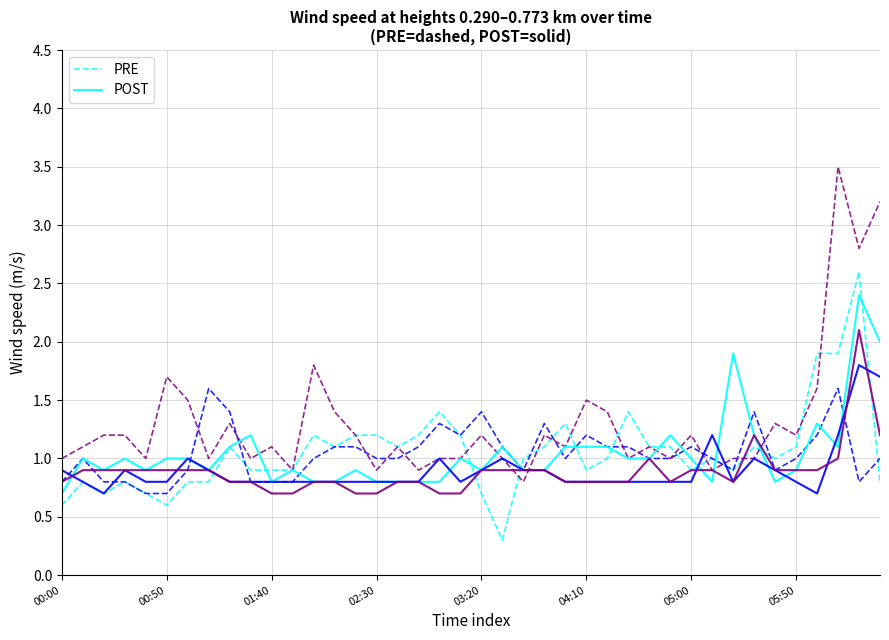

How many values in the POST series exceed 1?

13